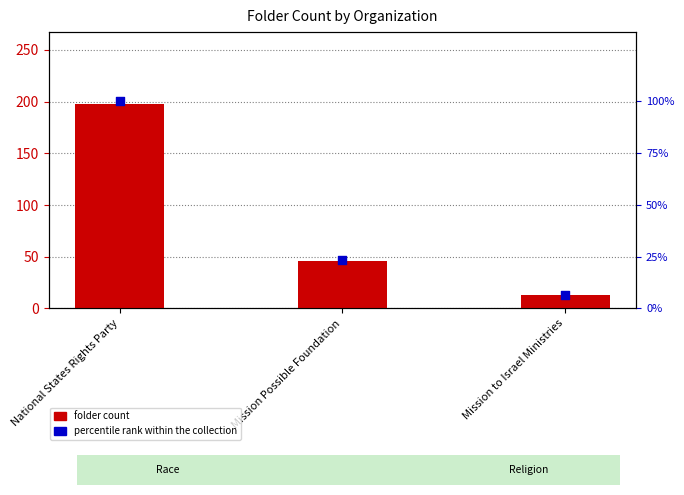

Which series has the largest total across all categories?

folder count